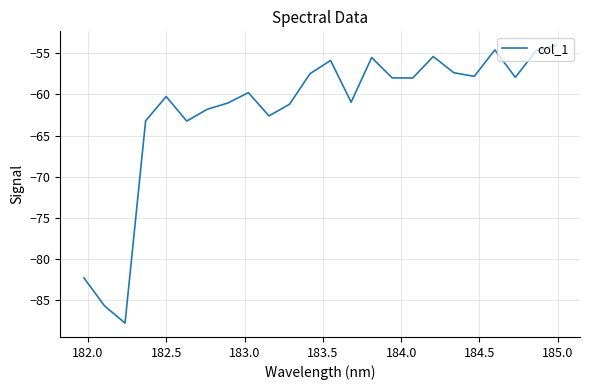

What is the smallest value displayed?

-87.8